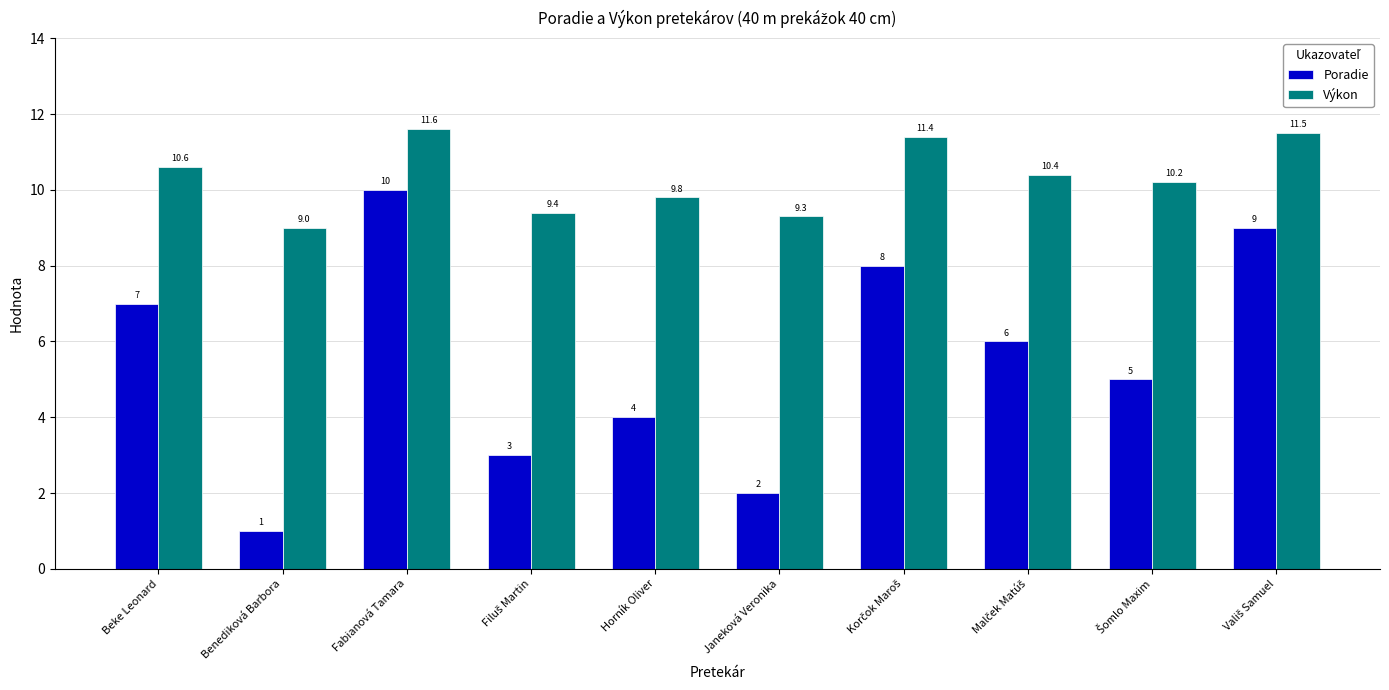

What is the difference between the maximum and minimum values in the Výkon series?

2.6